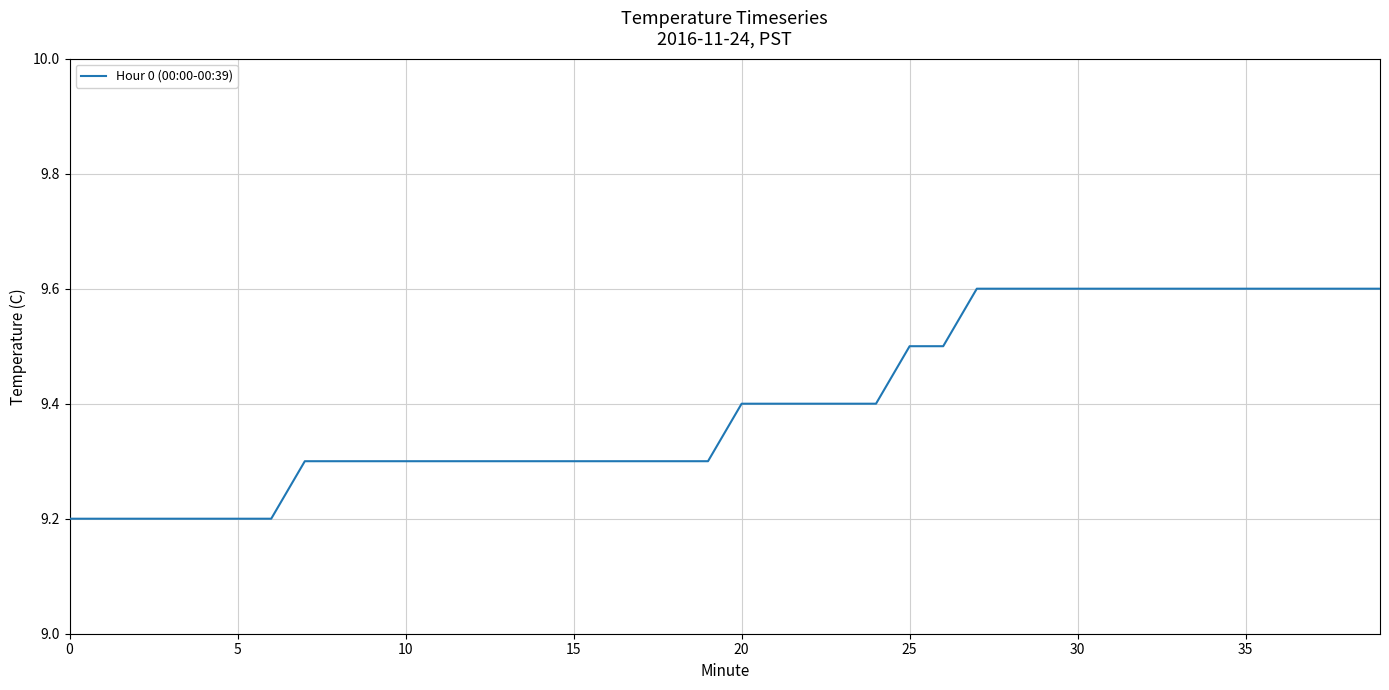

What is the greatest value displayed?

9.6